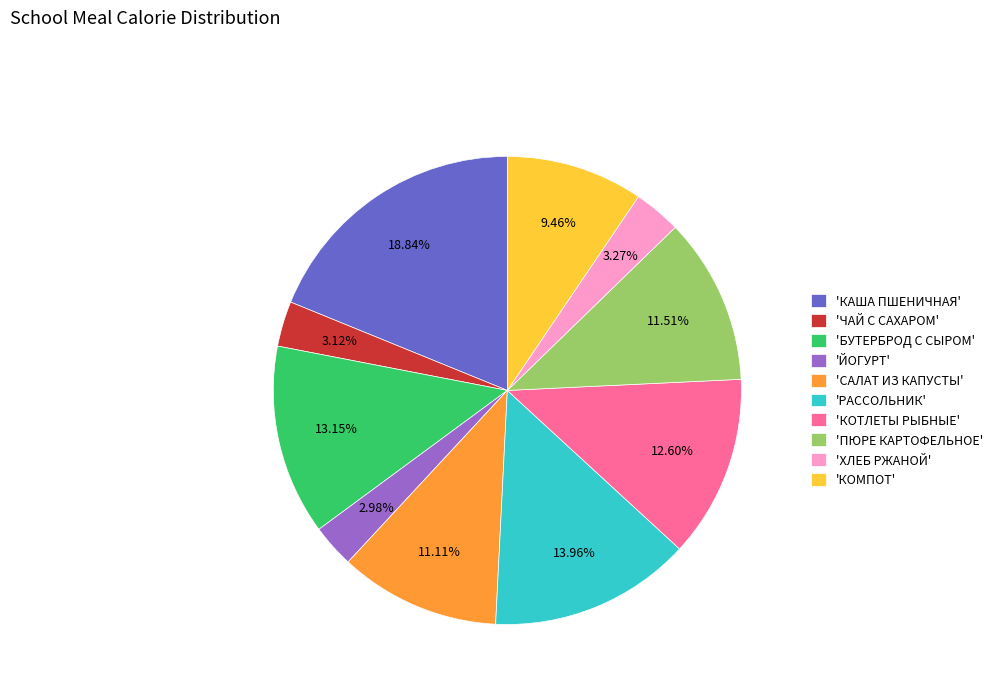

What is the largest slice in the pie chart?

'КАША ПШЕНИЧНАЯ'